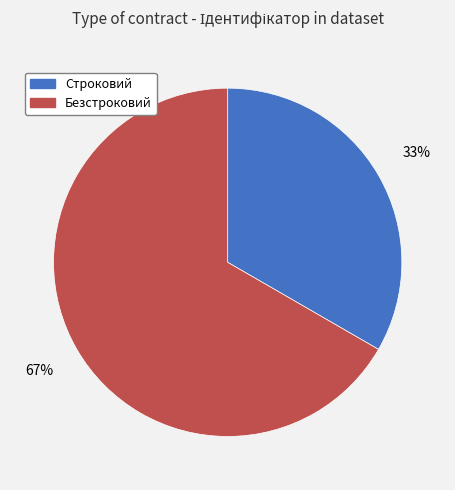

Is it true that Безстроковий is 77% of the pie?

False